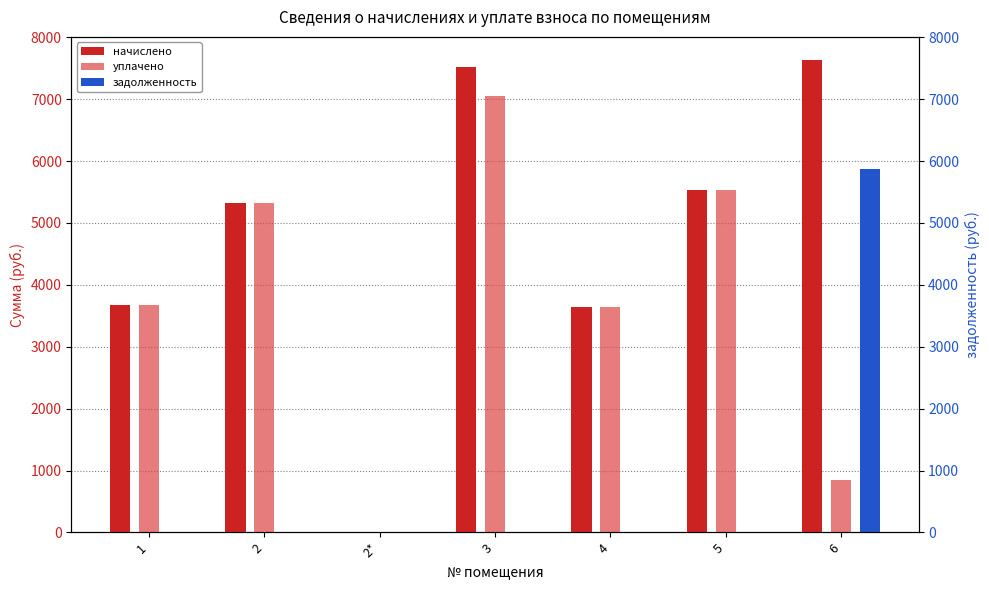

What is the average value of the начислено series?

4758.7